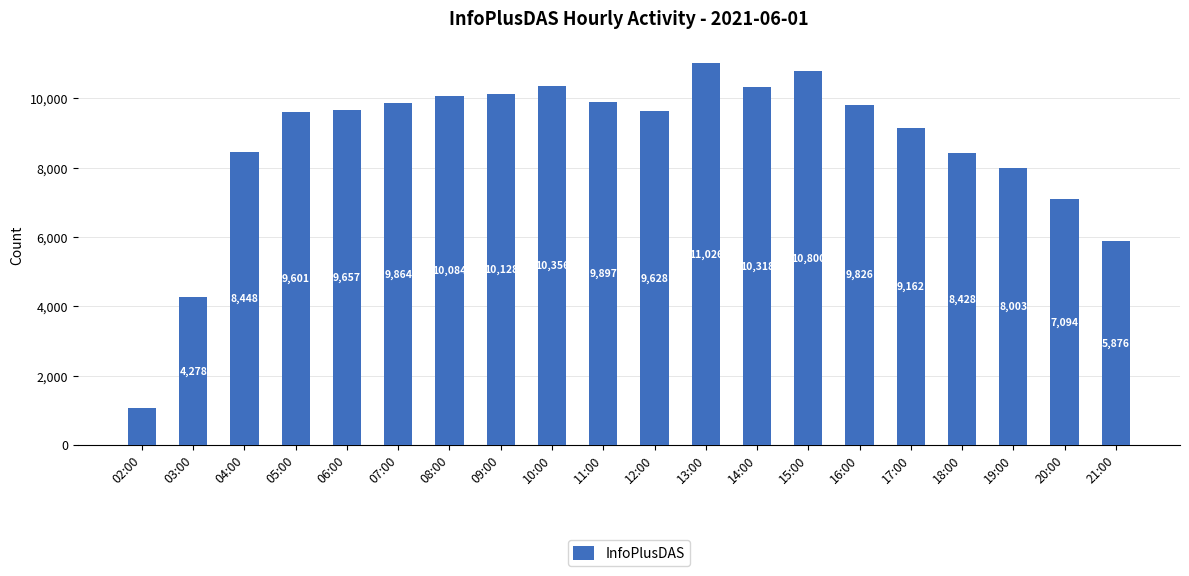

Rank the categories by value from highest to lowest.

13:00, 15:00, 10:00, 14:00, 09:00, 08:00, 11:00, 07:00, 16:00, 06:00, 12:00, 05:00, 17:00, 04:00, 18:00, 19:00, 20:00, 21:00, 03:00, 02:00